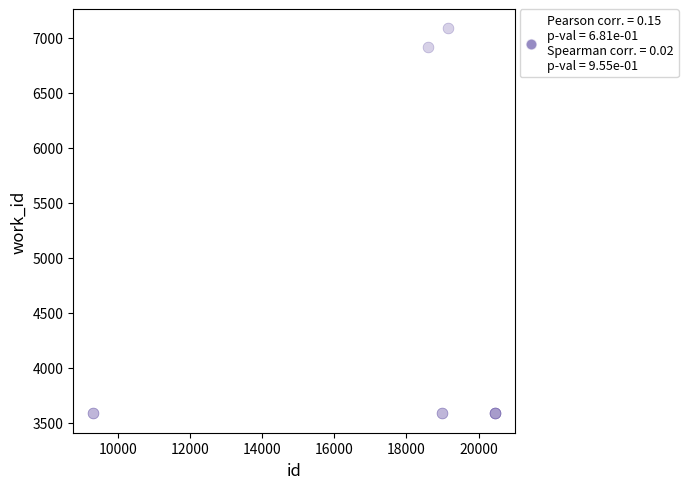

What Y value in the scatter plot is closest to 5335?

6918